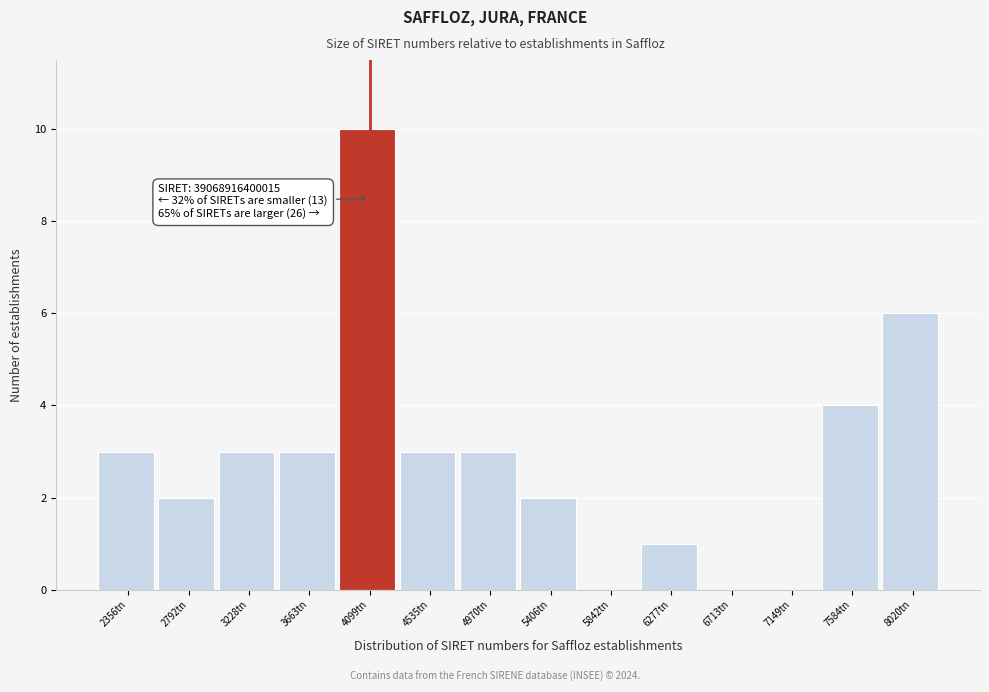

Reading left to right, list all the values displayed in this chart.

2356tn=3	2792tn=2	3228tn=3	3663tn=3	4099tn=10	4535tn=3	4970tn=3	5406tn=2	5842tn=0	6277tn=1	6713tn=0	7149tn=0	7584tn=4	8020tn=6